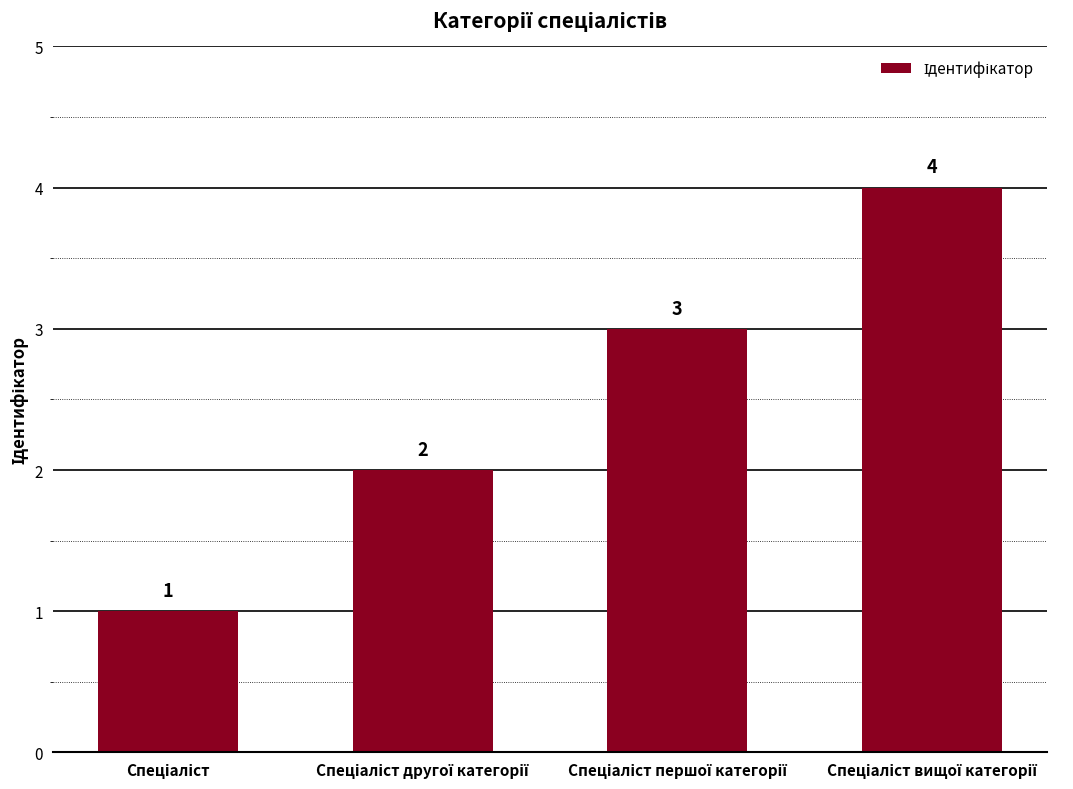

Does the chart contain stacked bars?

No